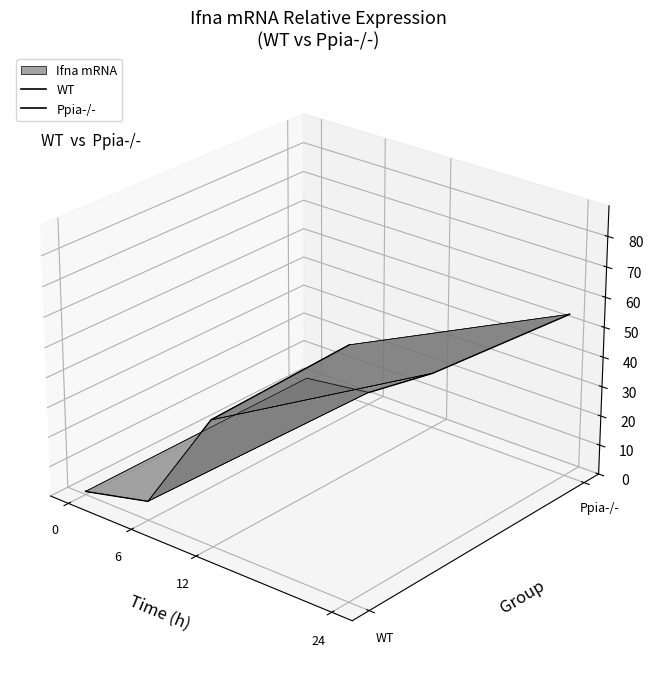

Count the number of categories in the chart.

4